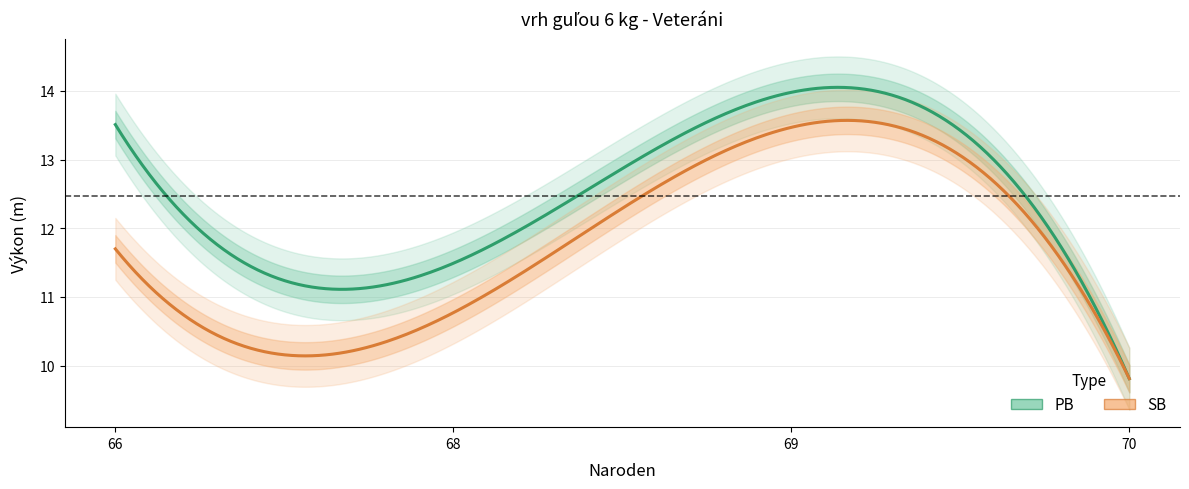

What is the average value of the PB series?

12.2